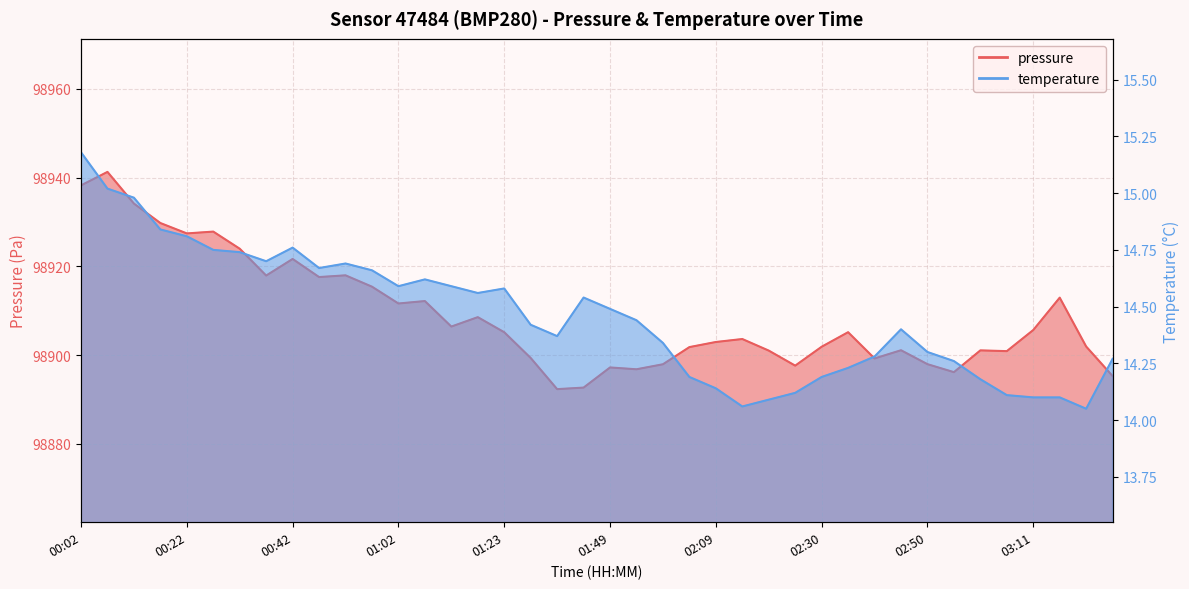

True or false: temperature has a value of 14.6 at 01:23.

True